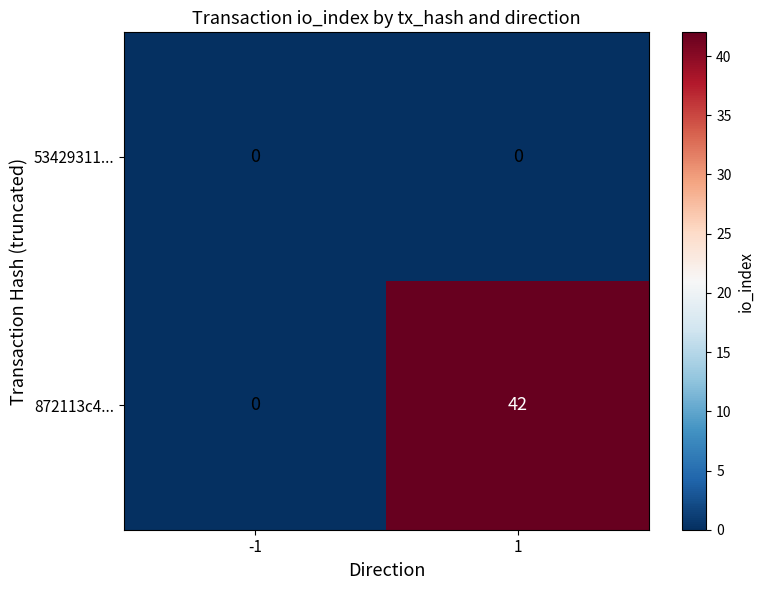

Reading left to right, what are all the values shown in this chart?

53429311...: -1=0	1=0
872113c4...: -1=0	1=42